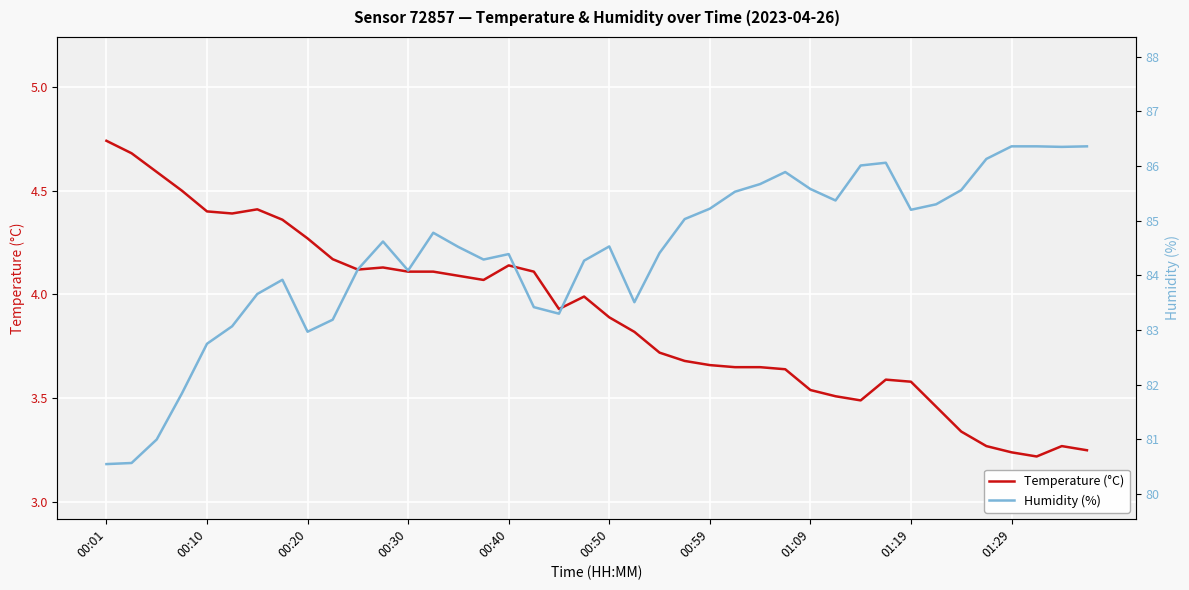

Between 17 and 33, which is larger?

17